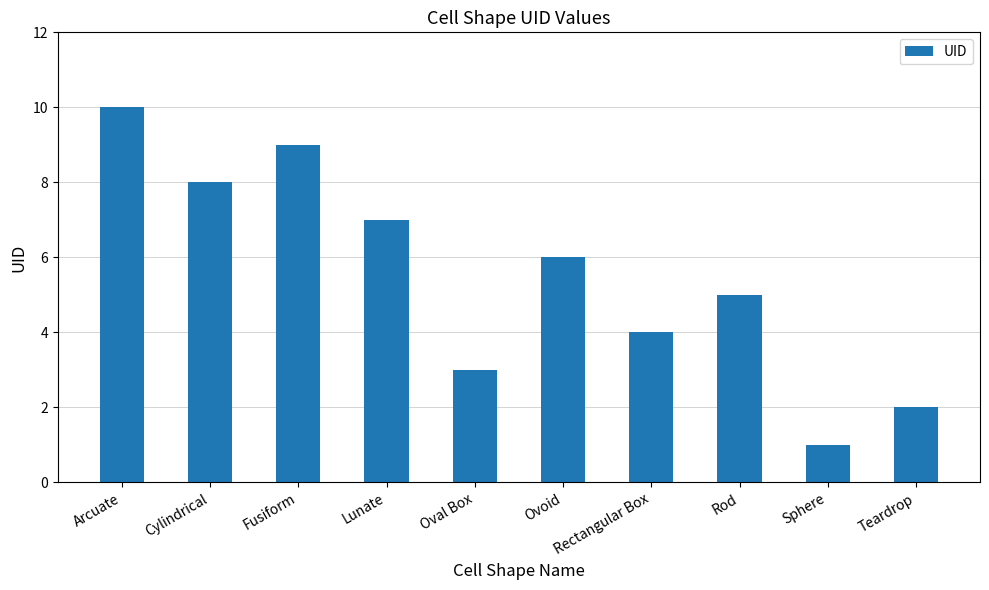

What is the ratio of the value at Rectangular Box to the value at Ovoid?

0.7